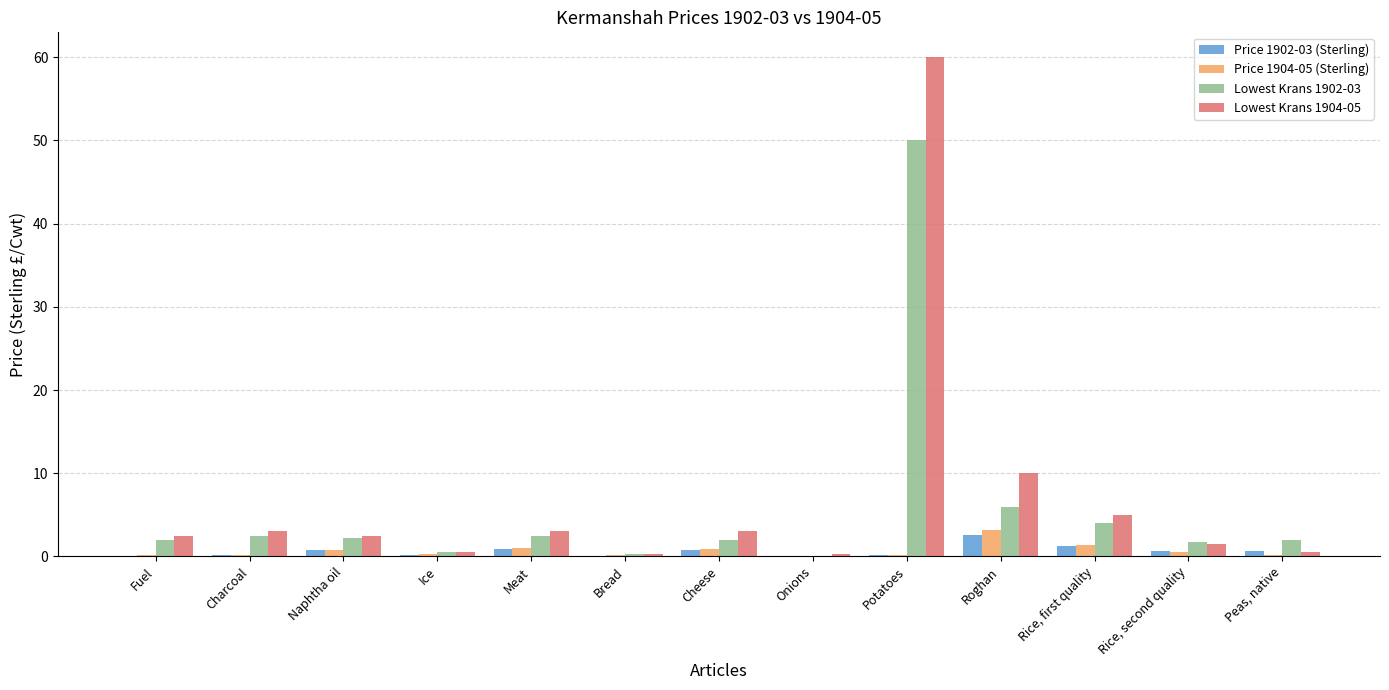

At which category is the sum across all series the highest?

Potatoes